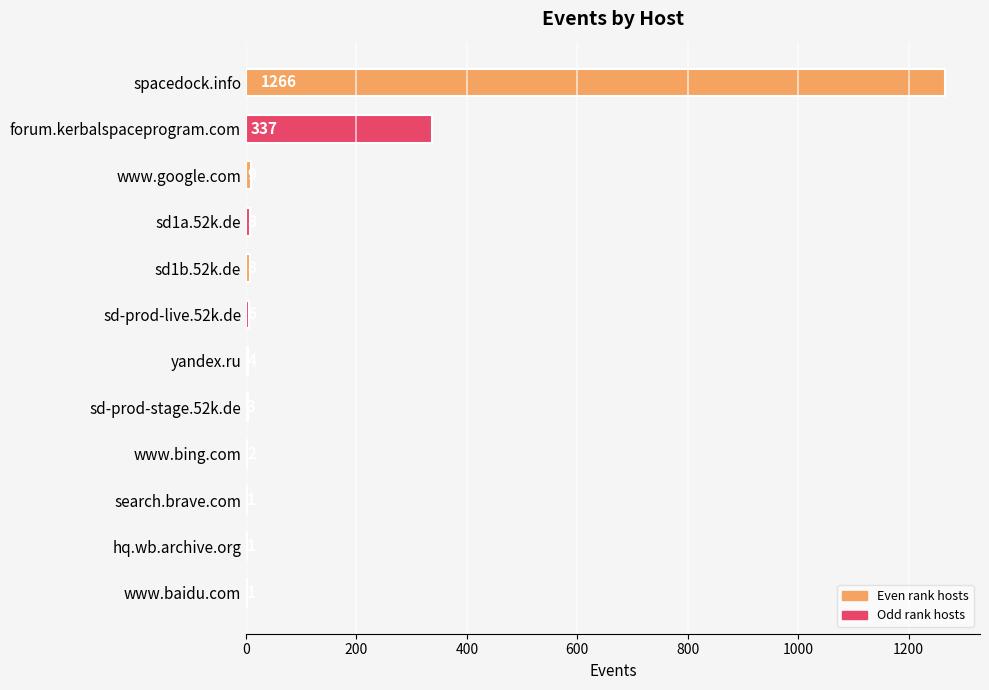

The value at forum.kerbalspaceprogram.com is 147. True or false?

False